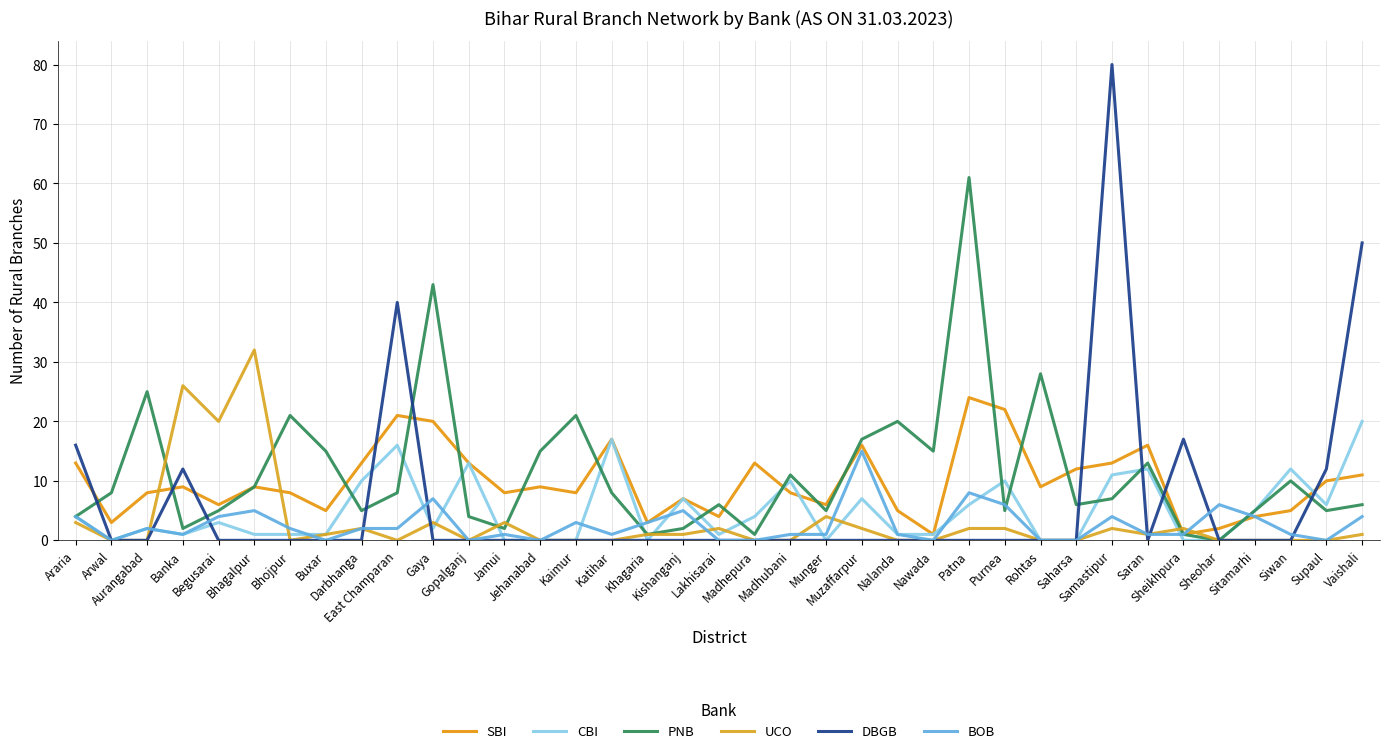

How many lines are shown in the chart?

6